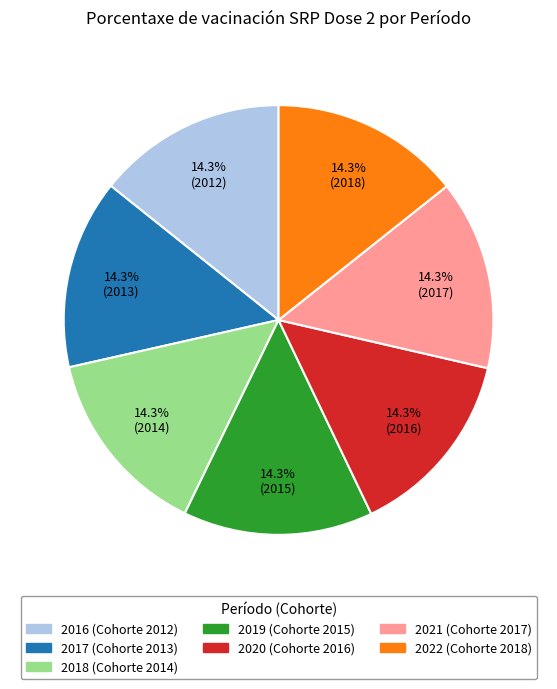

How much of the chart is everything except 2018?

85.7%